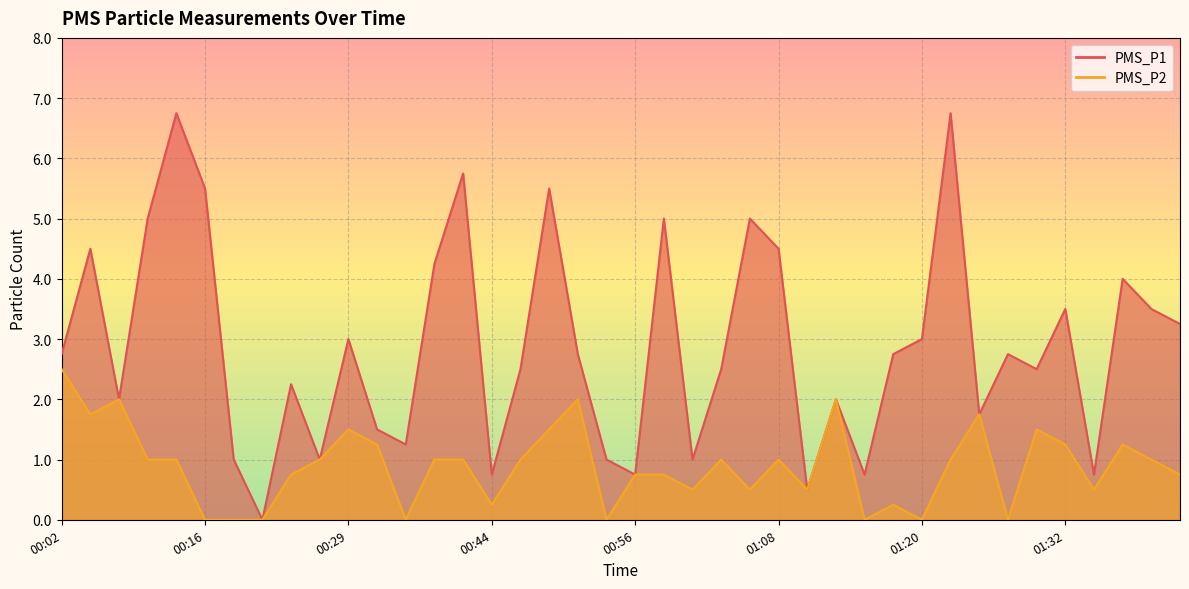

Which series has the largest total across all categories?

PMS_P1